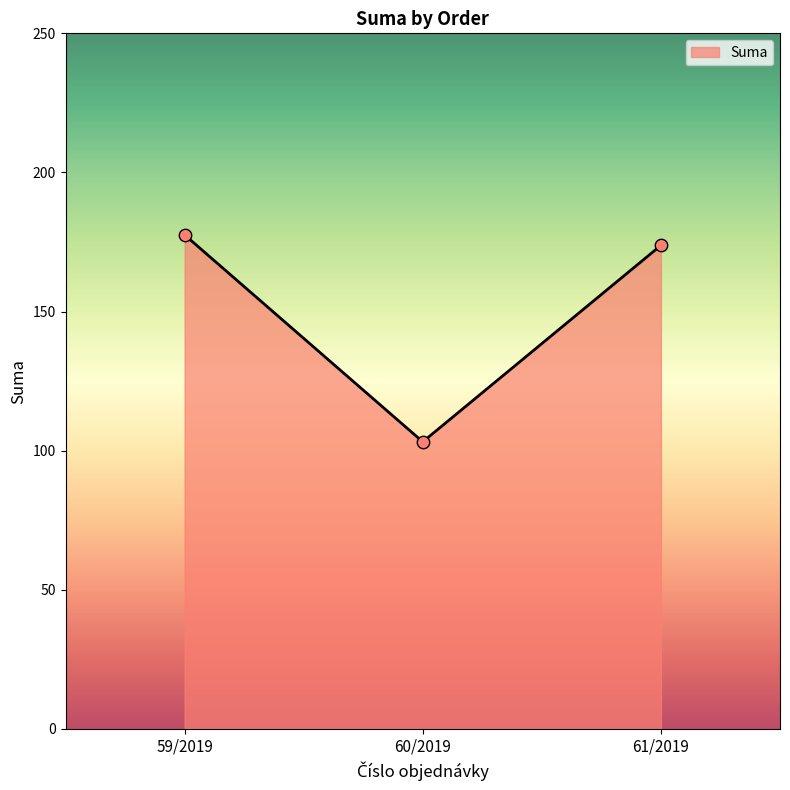

Approximately how many times larger is the value at 59/2019 compared to 60/2019?

1.7